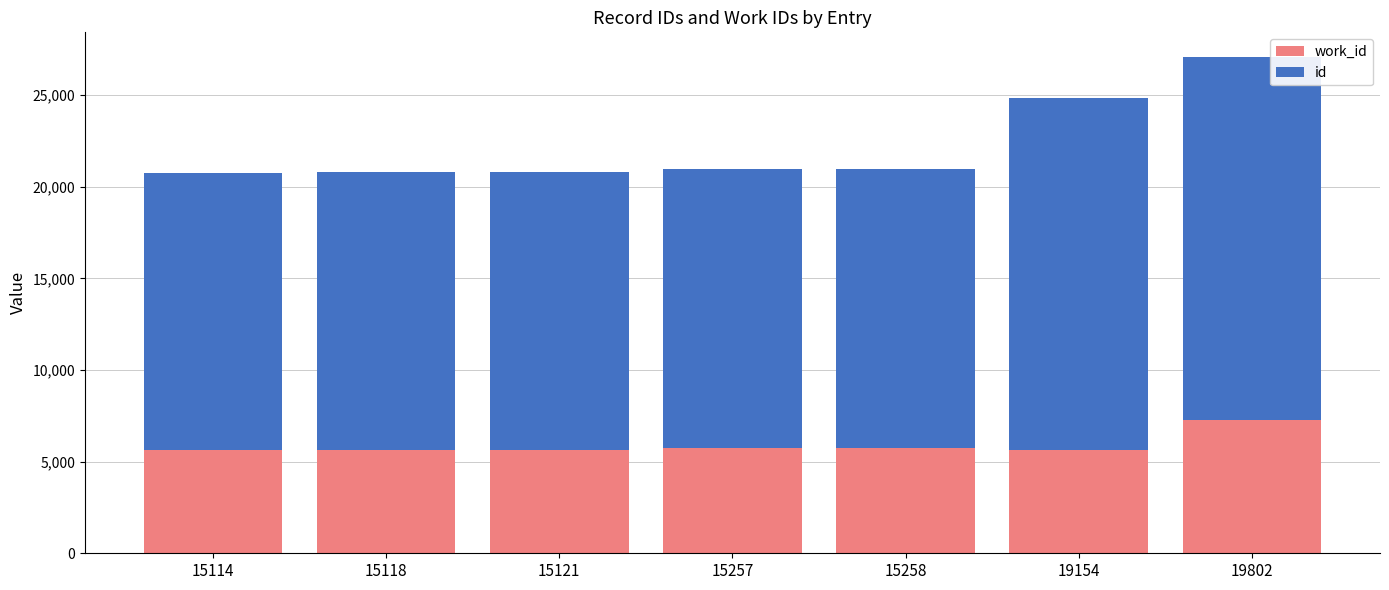

At which category is the sum across all series the highest?

19802